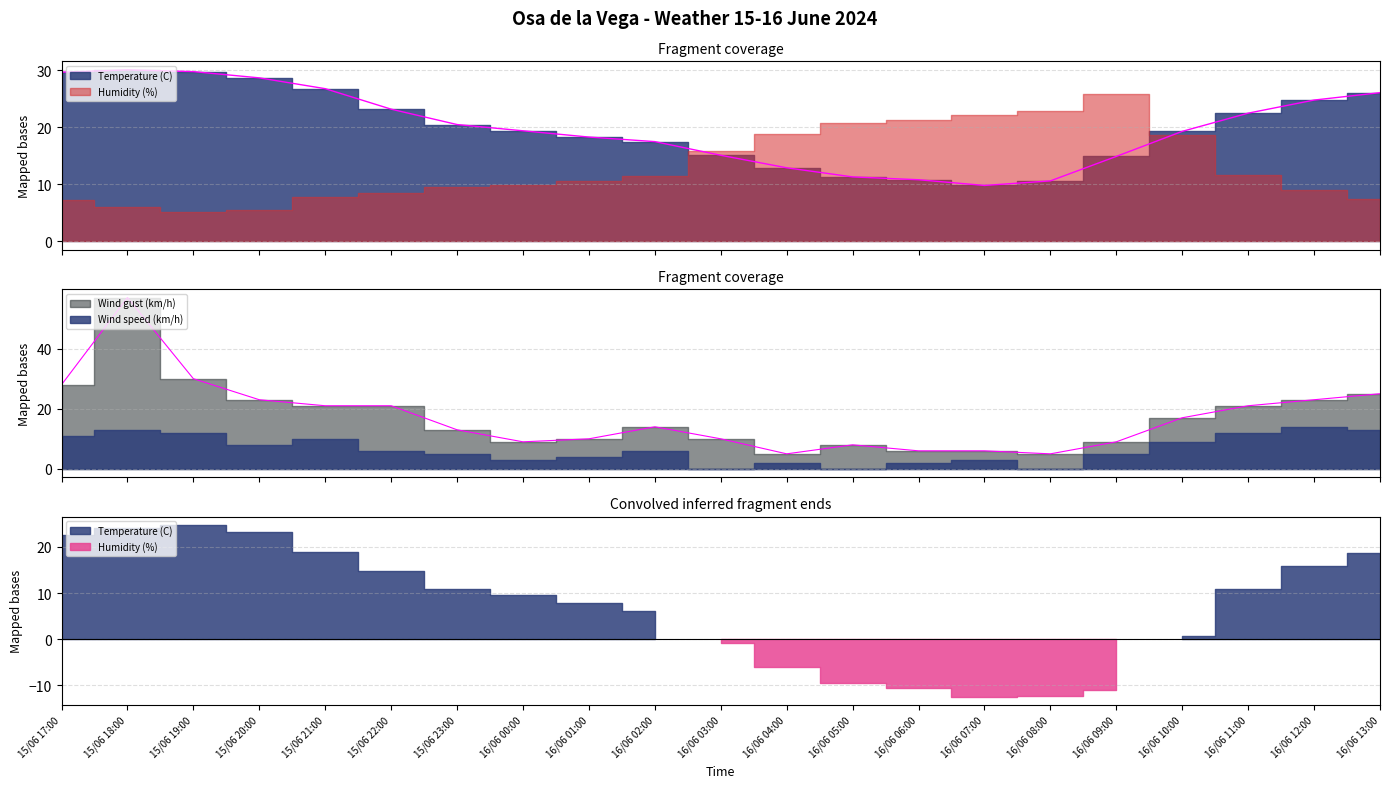

Rank the categories by Wind gust (km/h) value from highest to lowest.

15/06 18:00, 15/06 19:00, 15/06 17:00, 16/06 13:00, 15/06 20:00, 16/06 12:00, 15/06 21:00, 15/06 22:00, 16/06 11:00, 16/06 10:00, 16/06 02:00, 15/06 23:00, 16/06 01:00, 16/06 03:00, 16/06 00:00, 16/06 09:00, 16/06 05:00, 16/06 06:00, 16/06 07:00, 16/06 04:00, 16/06 08:00